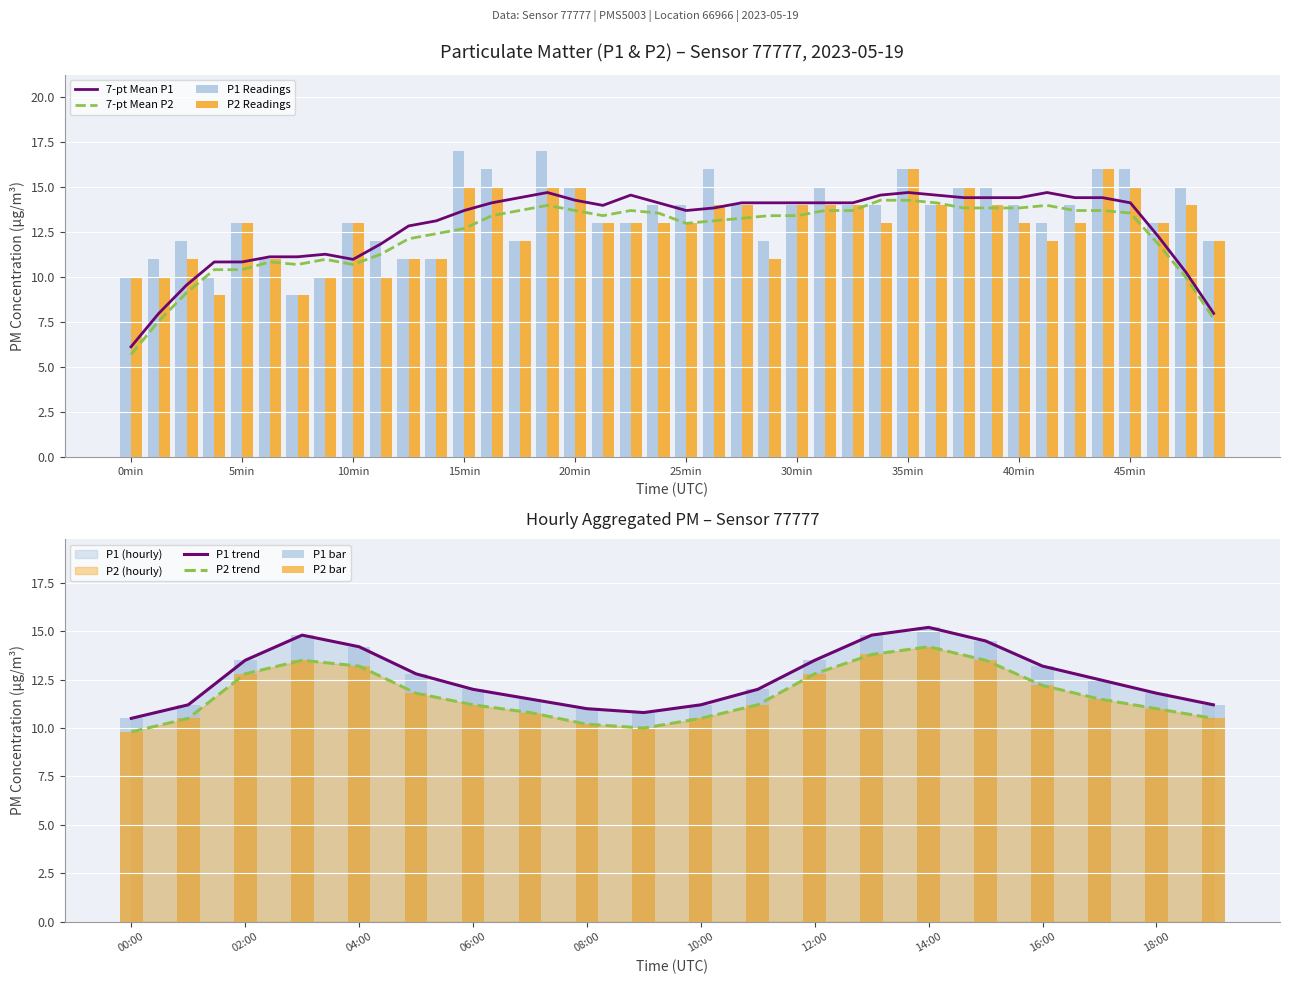

True or false: P2 Readings has a value of 14 at 30min.

True